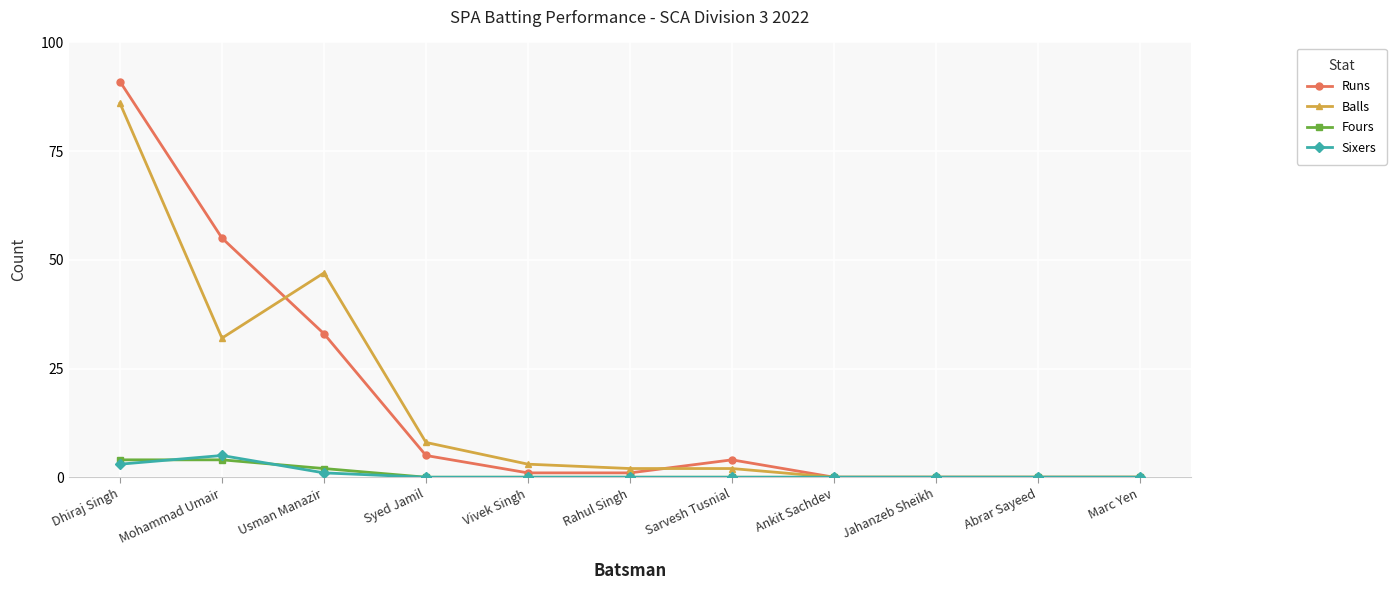

What is the average value of the Fours series?

1